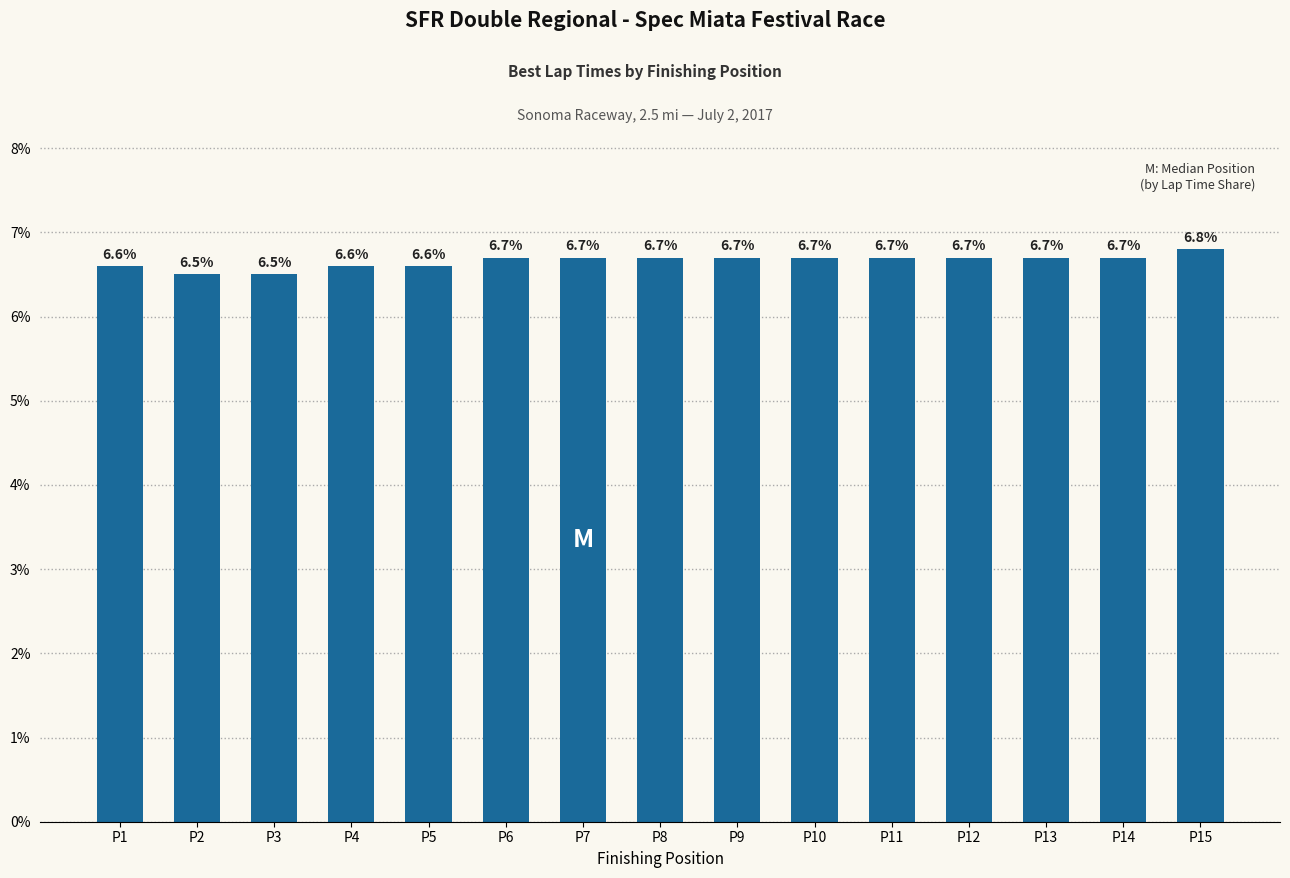

Read the value at P13.

6.7